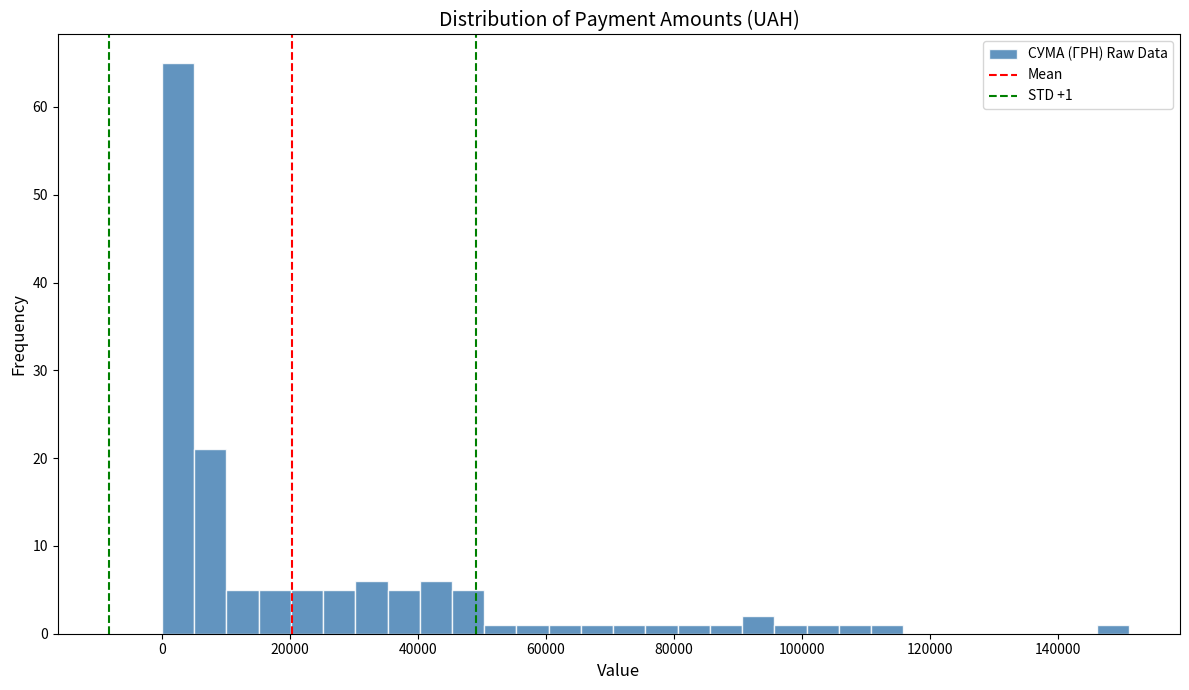

Around what value on the x-axis is the tallest bar? Give the approximate position of its centre, as read against the axis.

2000